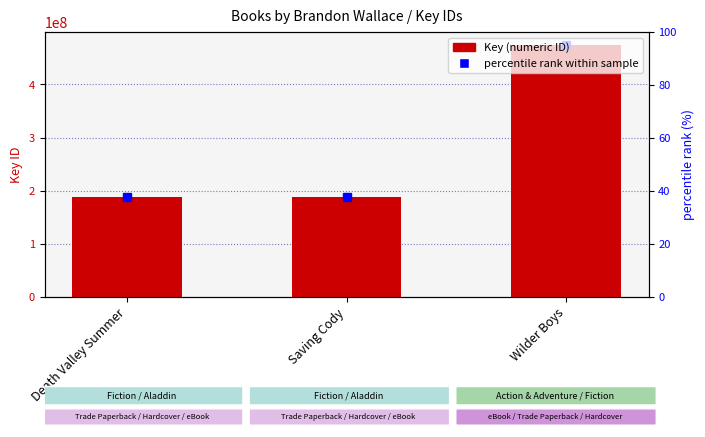

Which label corresponds to the largest value in the chart?

Wilder Boys